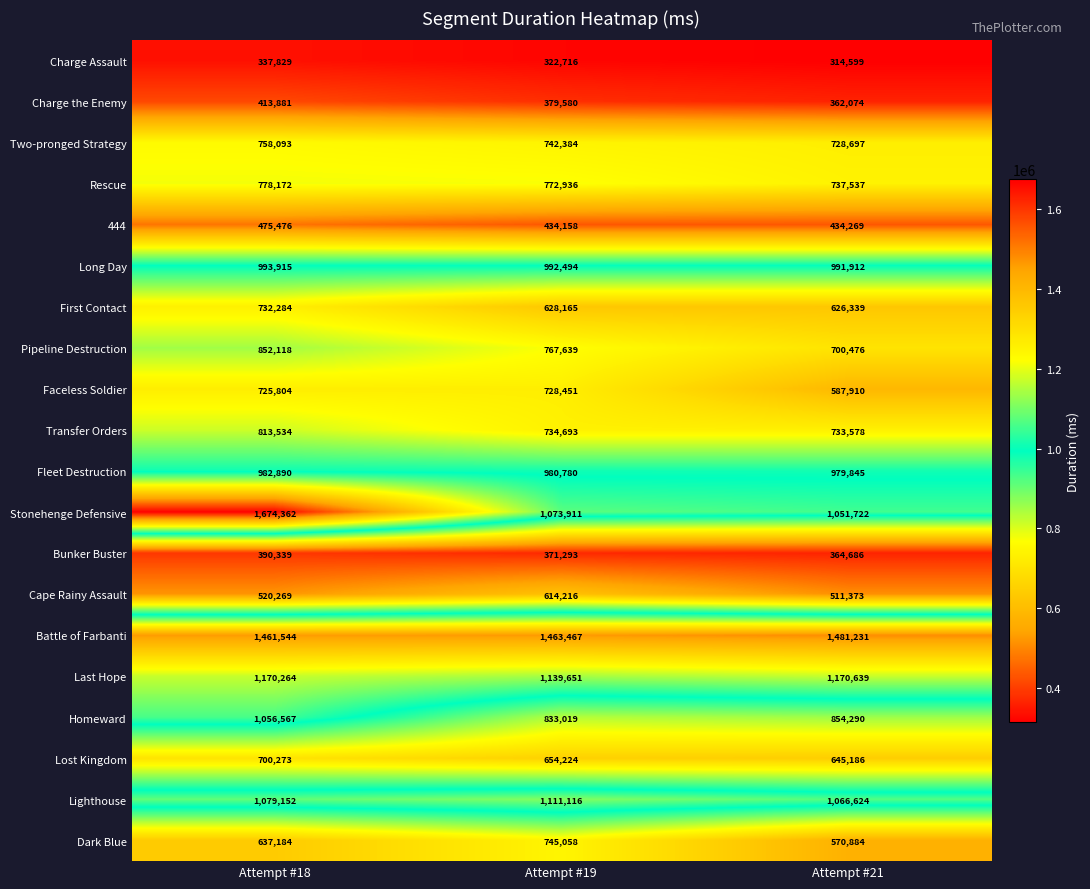

Which series has the widest spread of values?

Stonehenge Defensive